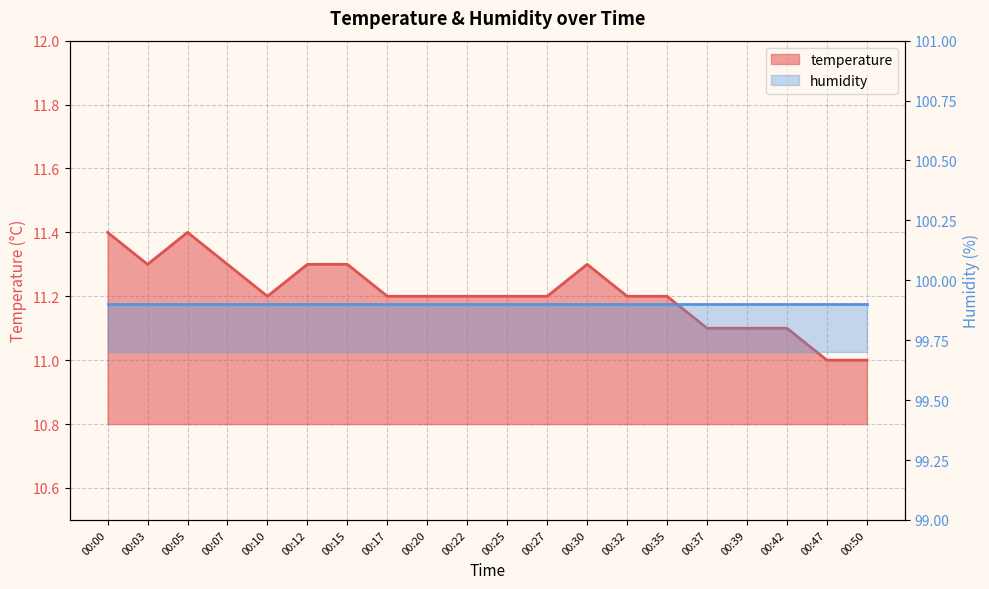

Reading left to right, list all the values displayed in this chart.

11.4	11.3	11.4	11.3	11.2	11.3	11.3	11.2	11.2	11.2	11.2	11.2	11.3	11.2	11.2	11.1	11.1	11.1	11.0	11.0